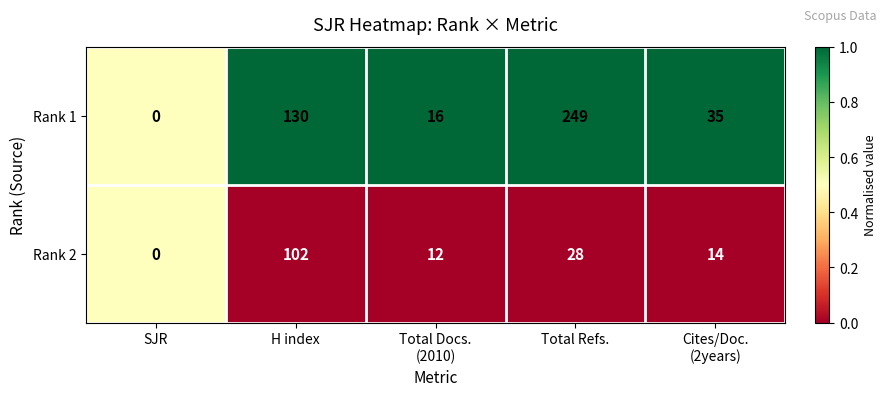

Where does the Rank 2 series first go above 14?

H index